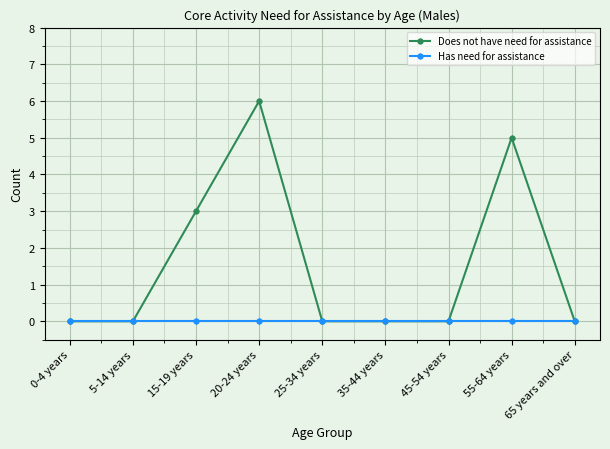

What is the label of the 8th point from the left?

55-64 years